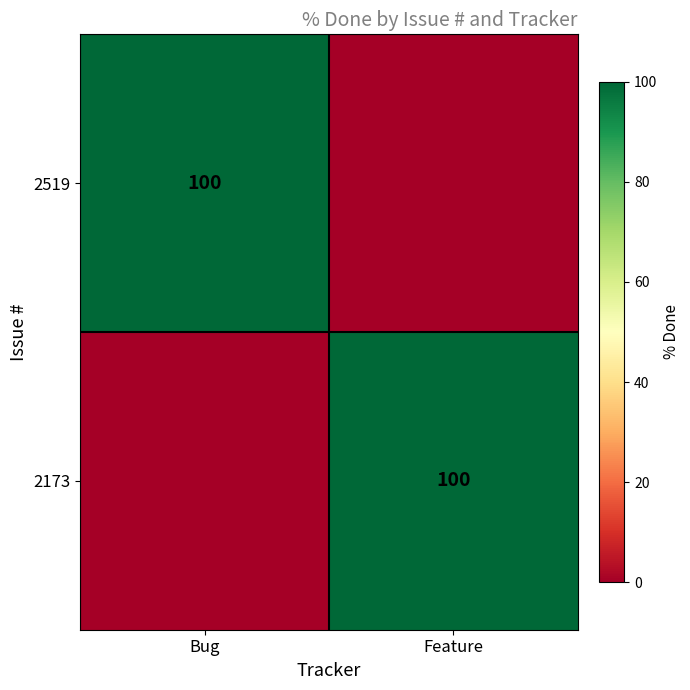

Between Feature and Bug, which is larger?

Bug